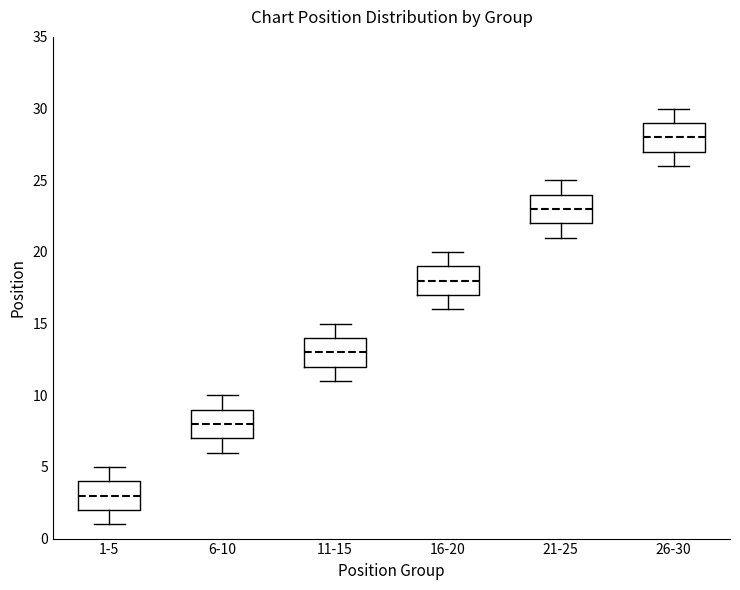

Reading left to right, read every box against the y-axis: the position of its median line, the range the box covers, and the ends of its whiskers. The values are not printed on the chart, so give them approximately, as read against the axis.

1-5: median 3, box 2 to 4, whiskers 1 to 5
6-10: median 8, box 7 to 9, whiskers 6 to 10
11-15: median 13, box 12 to 14, whiskers 11 to 15
16-20: median 18, box 17 to 19, whiskers 16 to 20
21-25: median 23, box 22 to 24, whiskers 21 to 25
26-30: median 28, box 27 to 29, whiskers 26 to 30